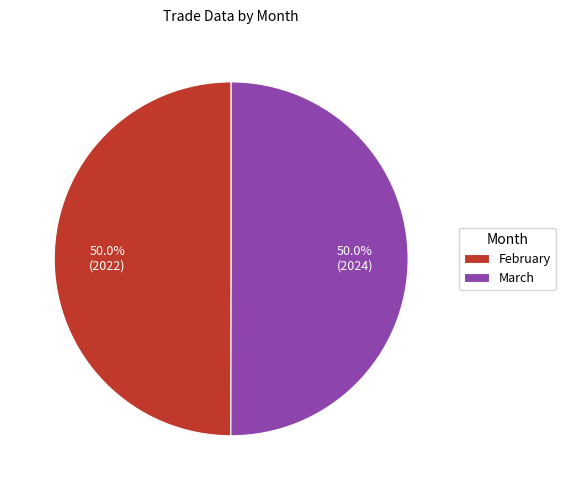

Combined, do February and March account for over 50%?

Yes